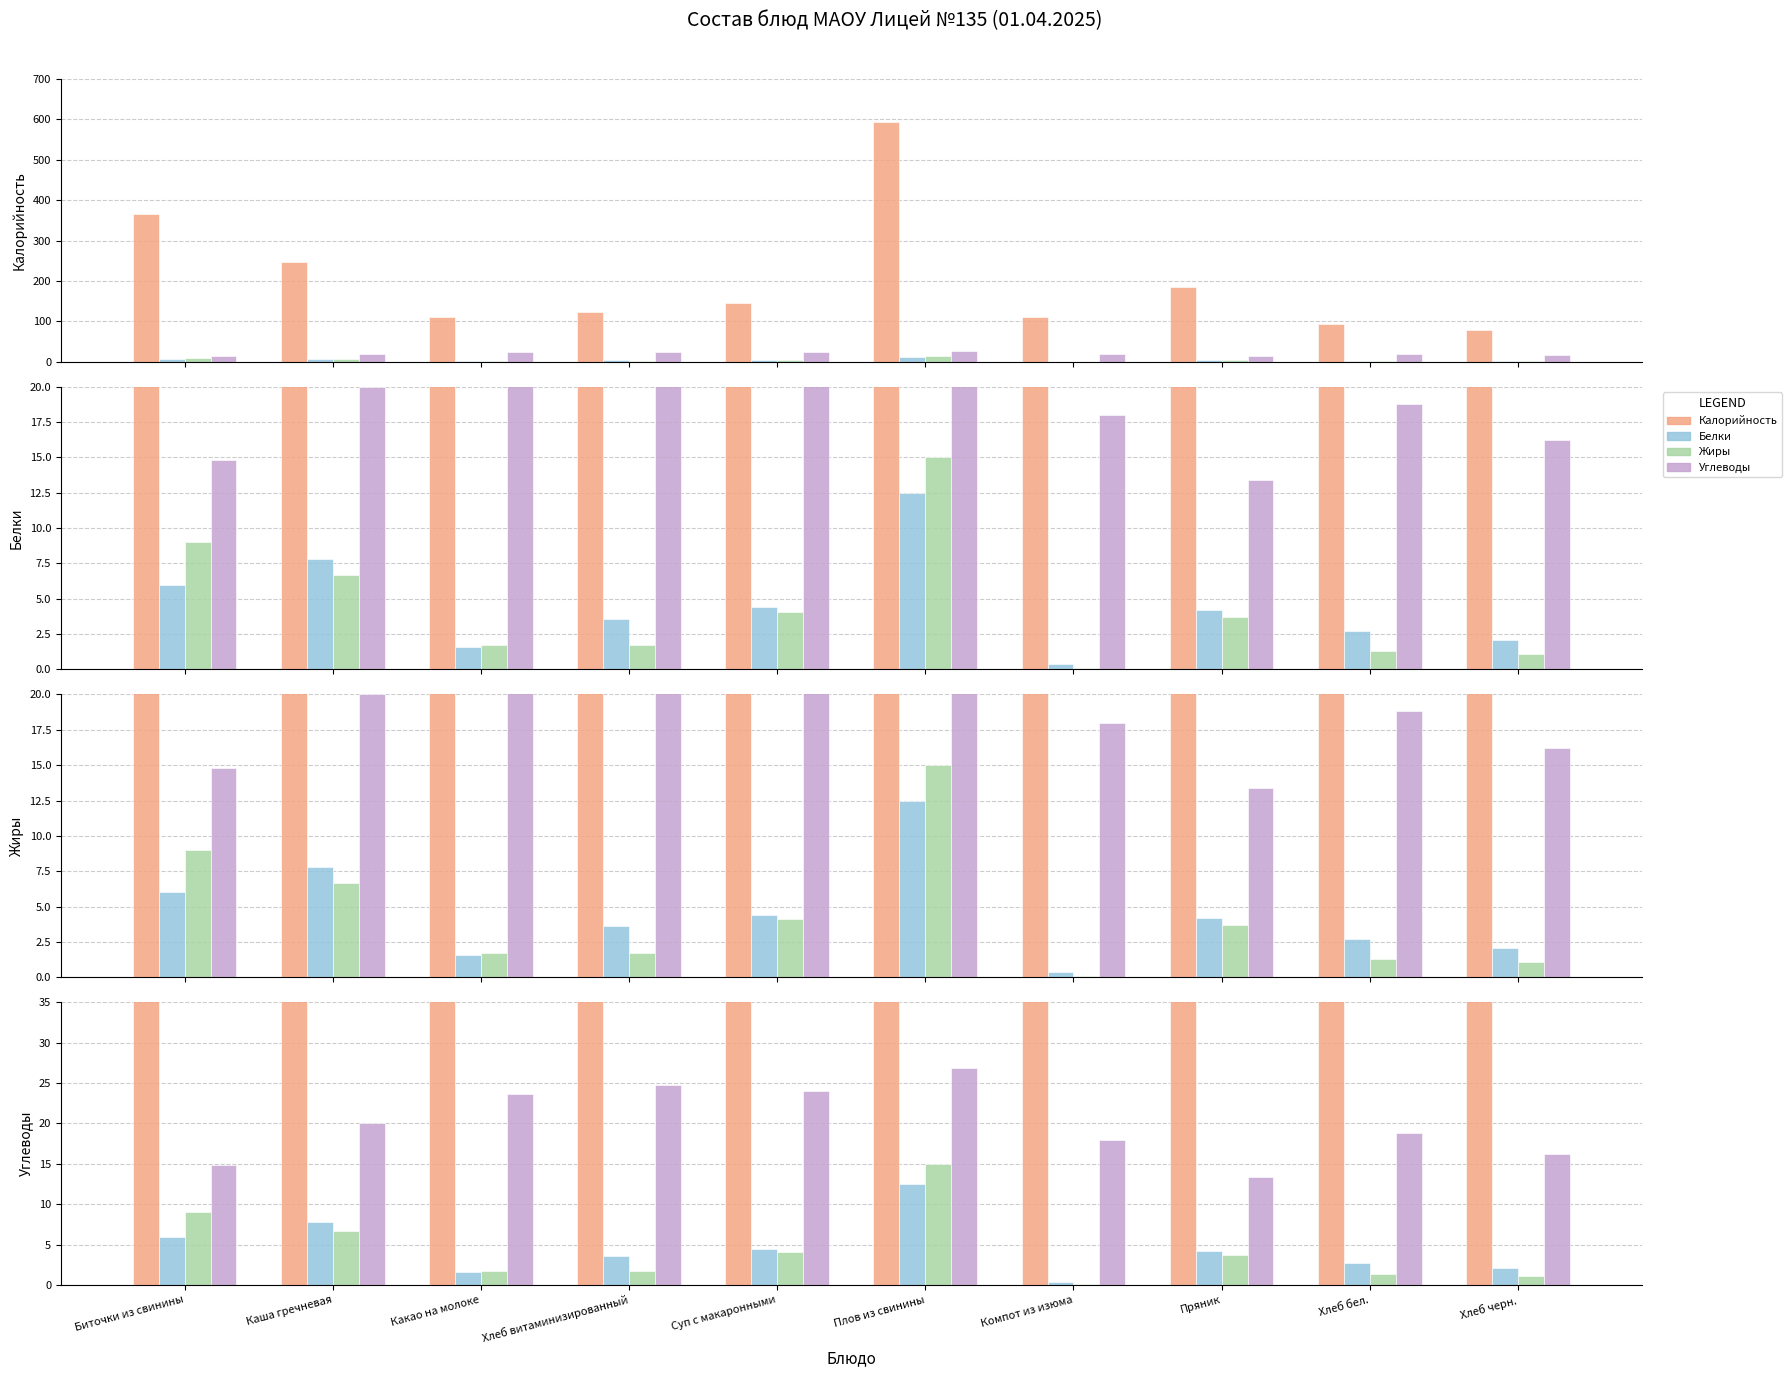

What is the maximum value for Жиры?

15.0